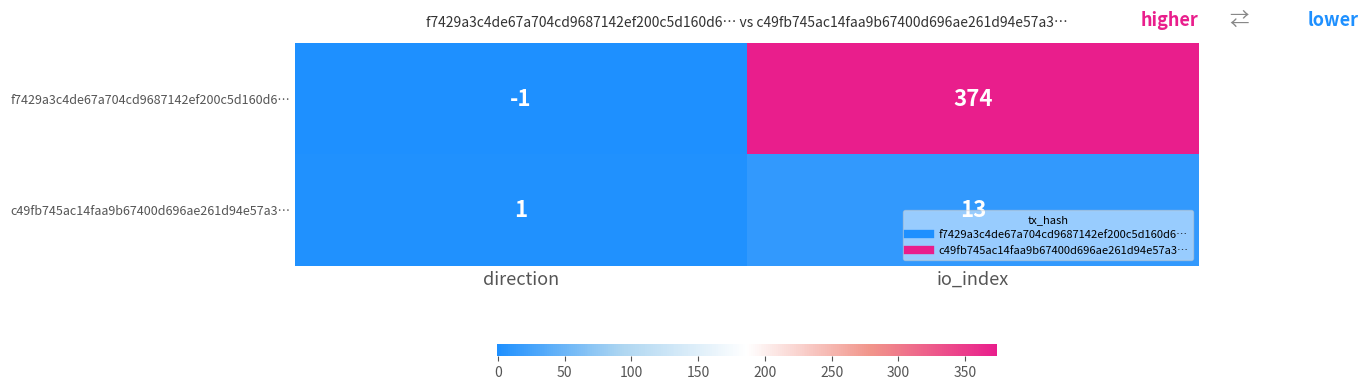

At which label does f7429a3c4de67a704cd9687142ef200c5d160d6… reach its peak?

io_index